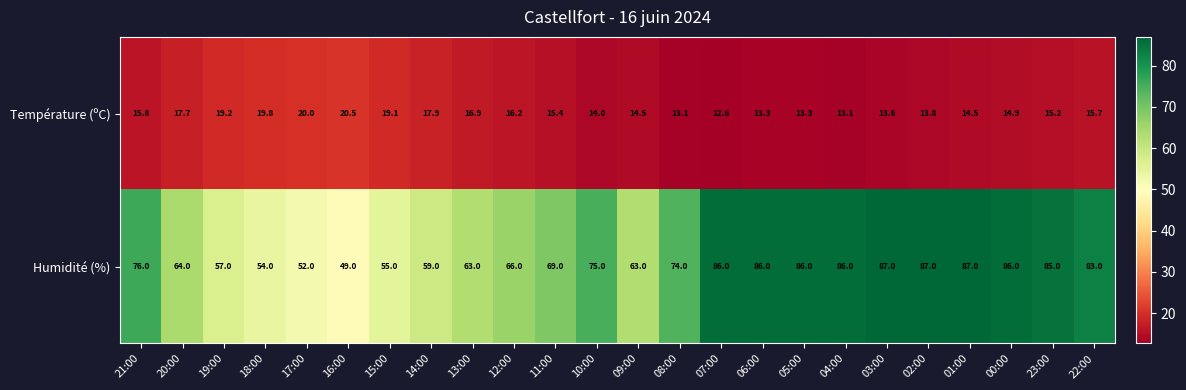

Rank the series by their maximum value, from highest to lowest.

Humidité (%), Température (ºC)